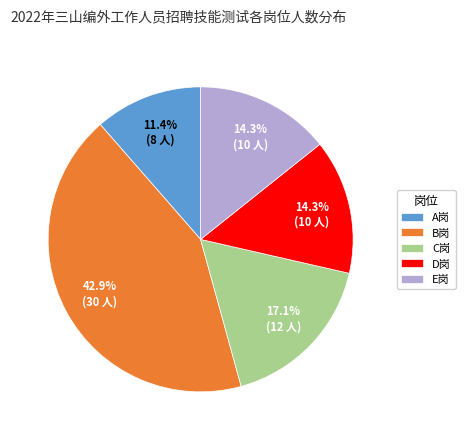

What percentage is NOT represented by E岗?

85.7%